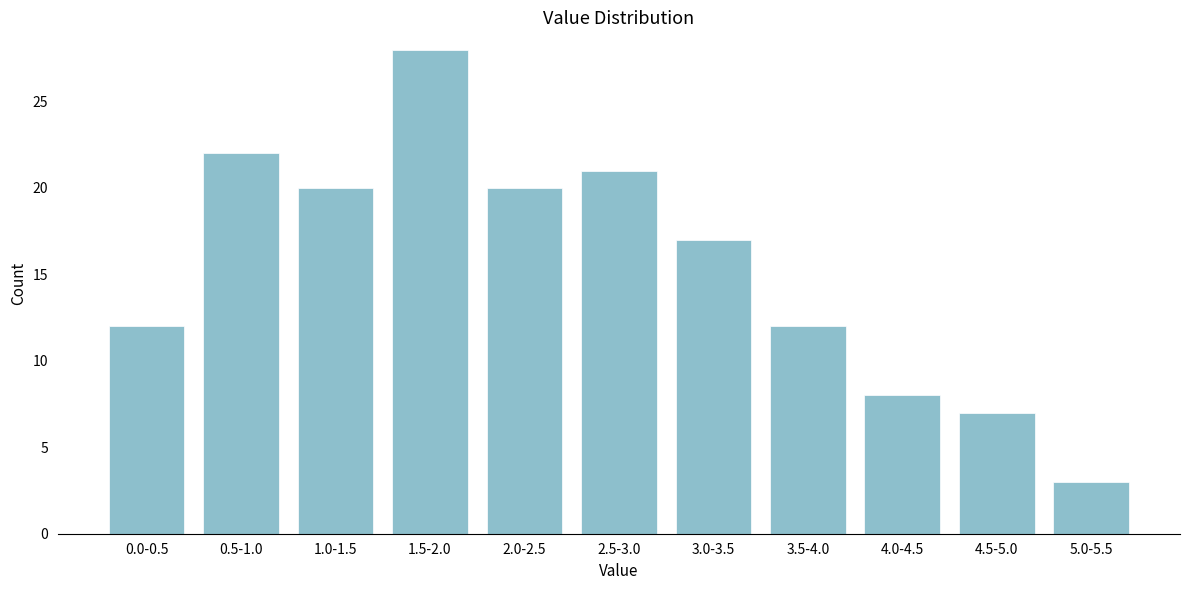

Reading left to right, list all the values displayed in this chart.

12	22	20	28	20	21	17	12	8	7	3